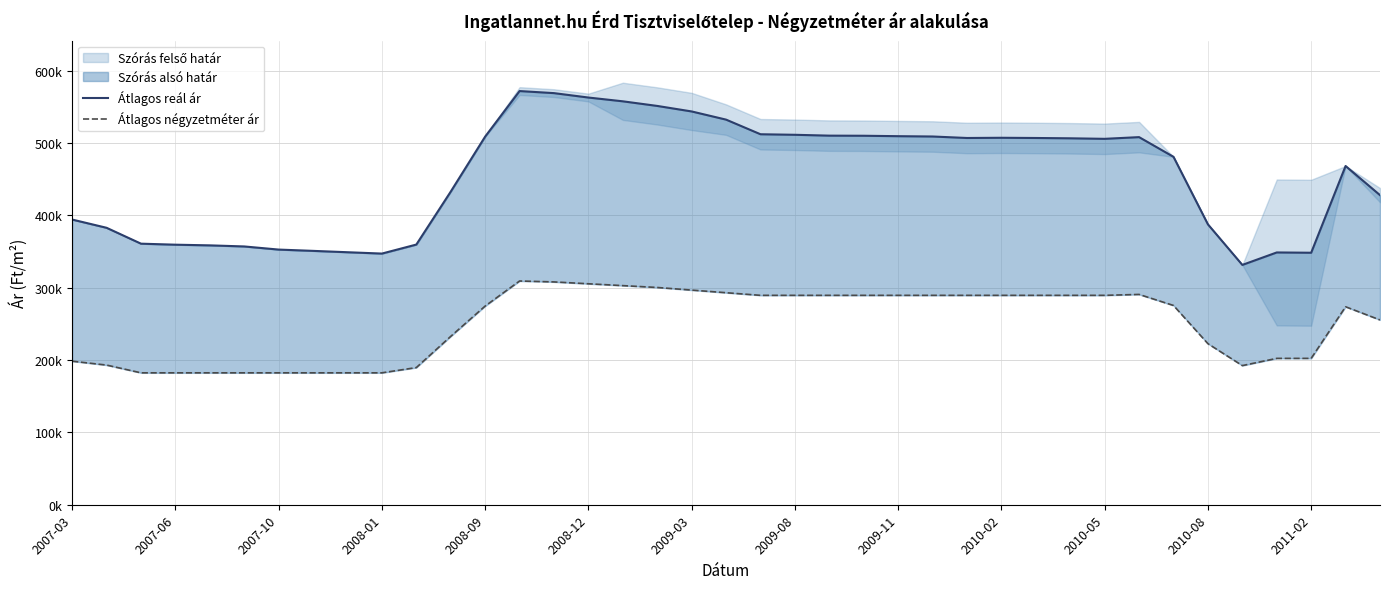

What is the average value of the Átlagos négyzetméter ár series?

250380